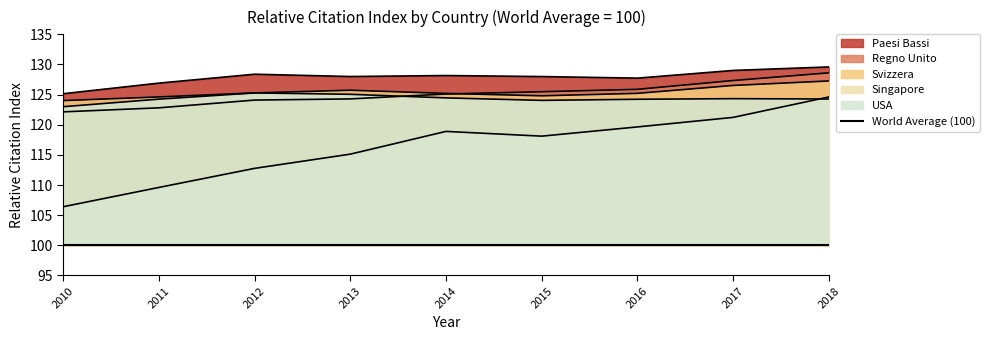

Which series has the widest spread of values?

Singapore